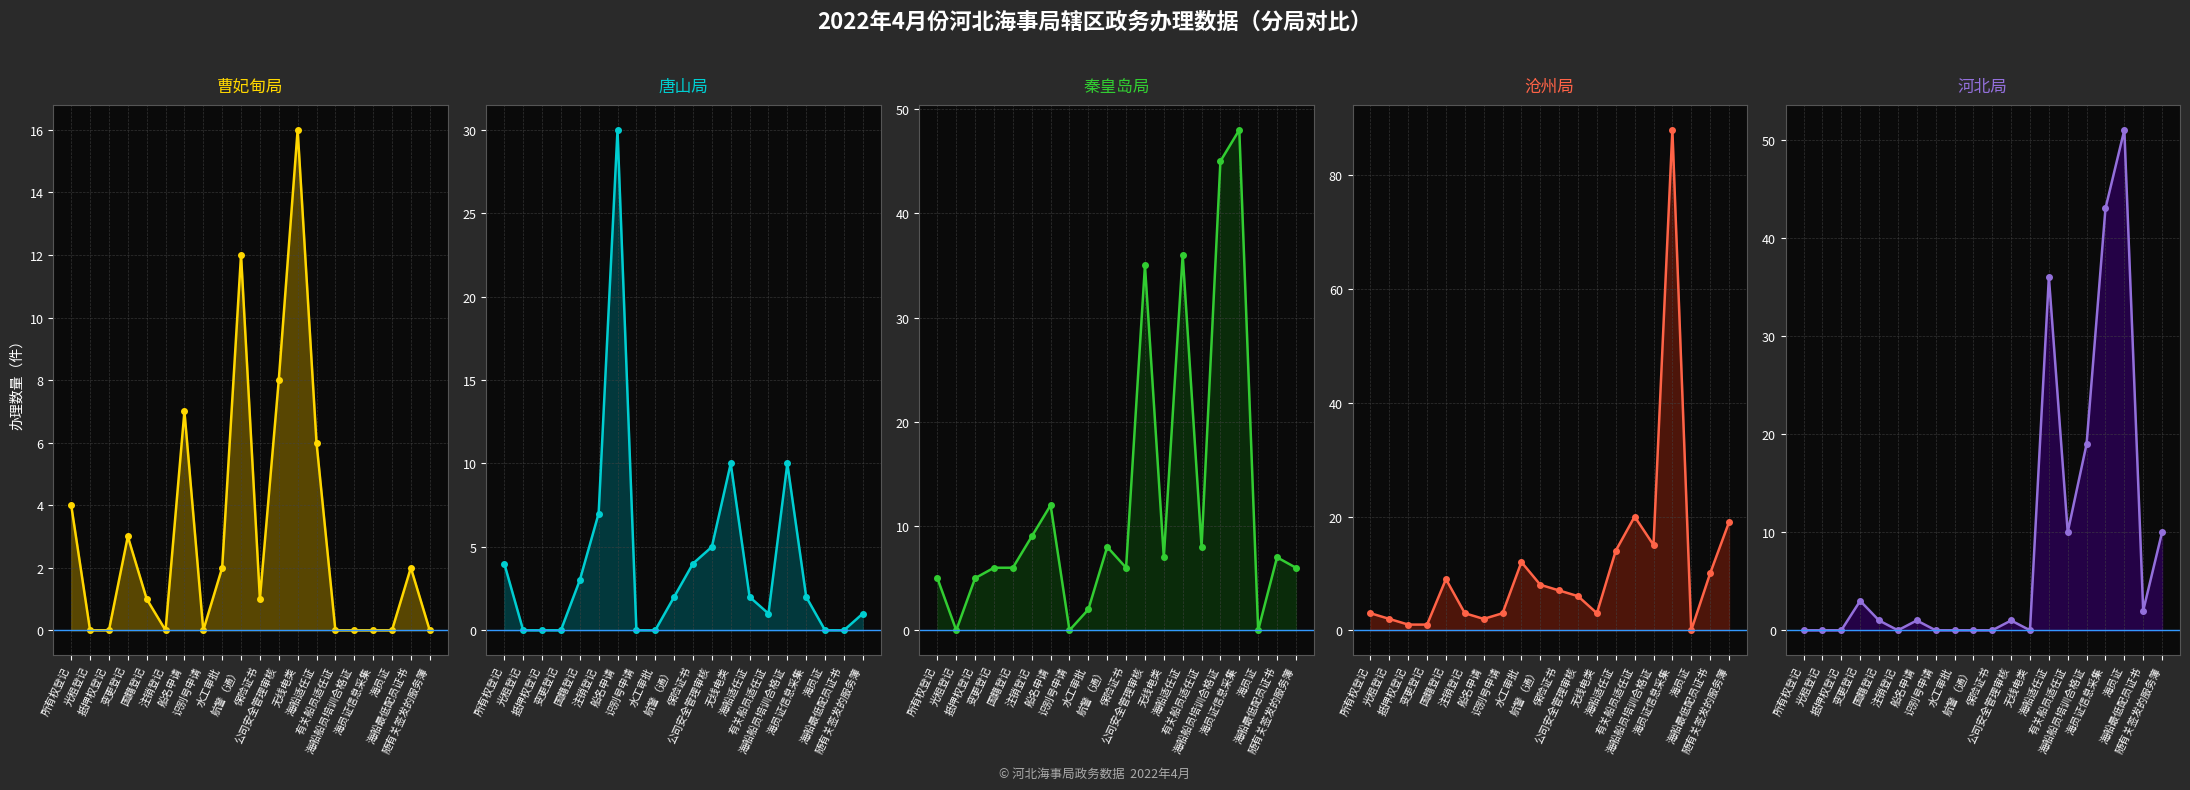

Where does the 曹妃甸局 series first go above 1?

所有权登记